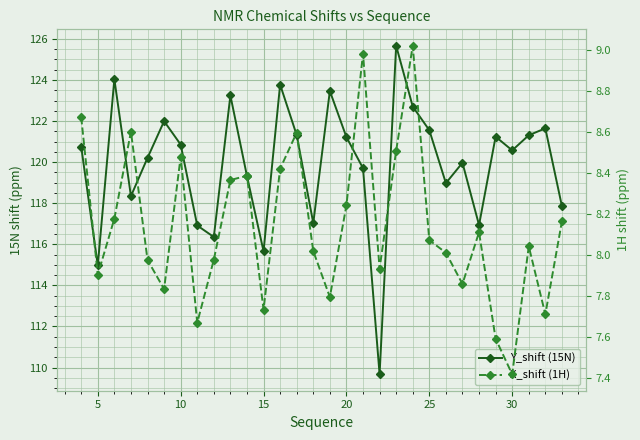

The value of X_shift (1H) at 10 is 3.4. True or false?

False